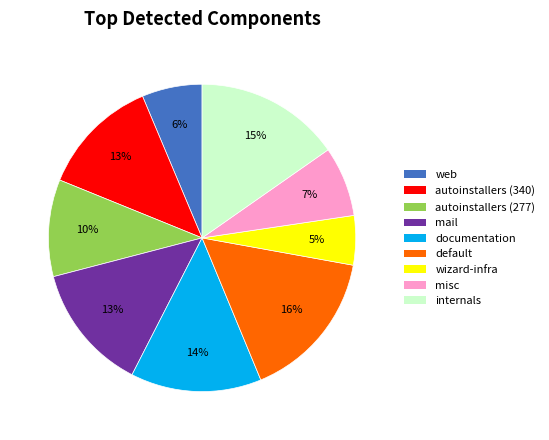

Does any single category account for the majority?

No